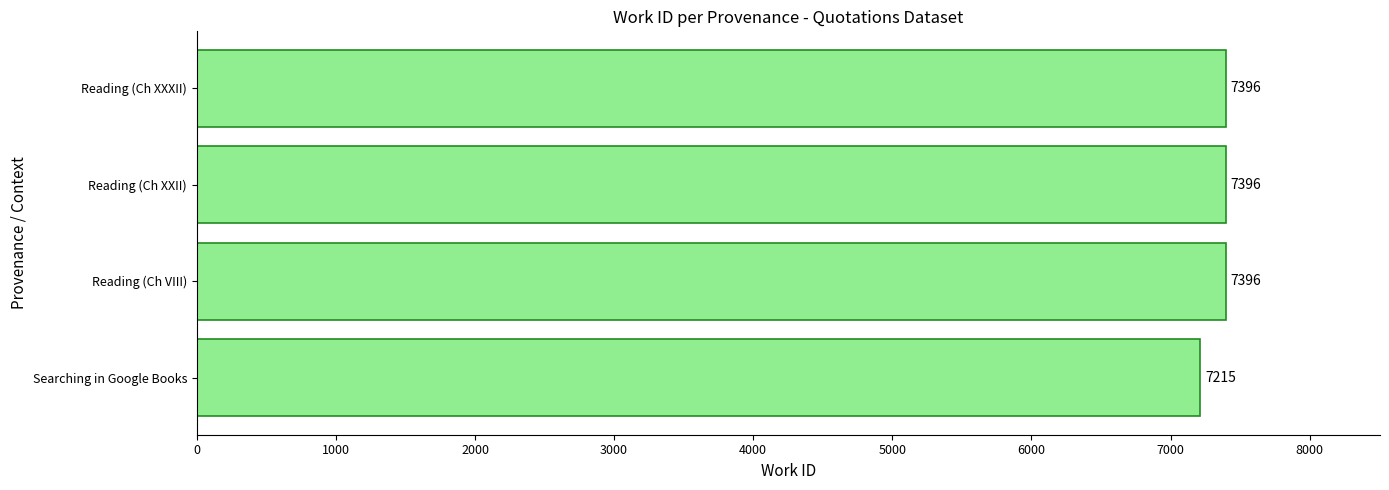

What is the smallest value displayed?

7215